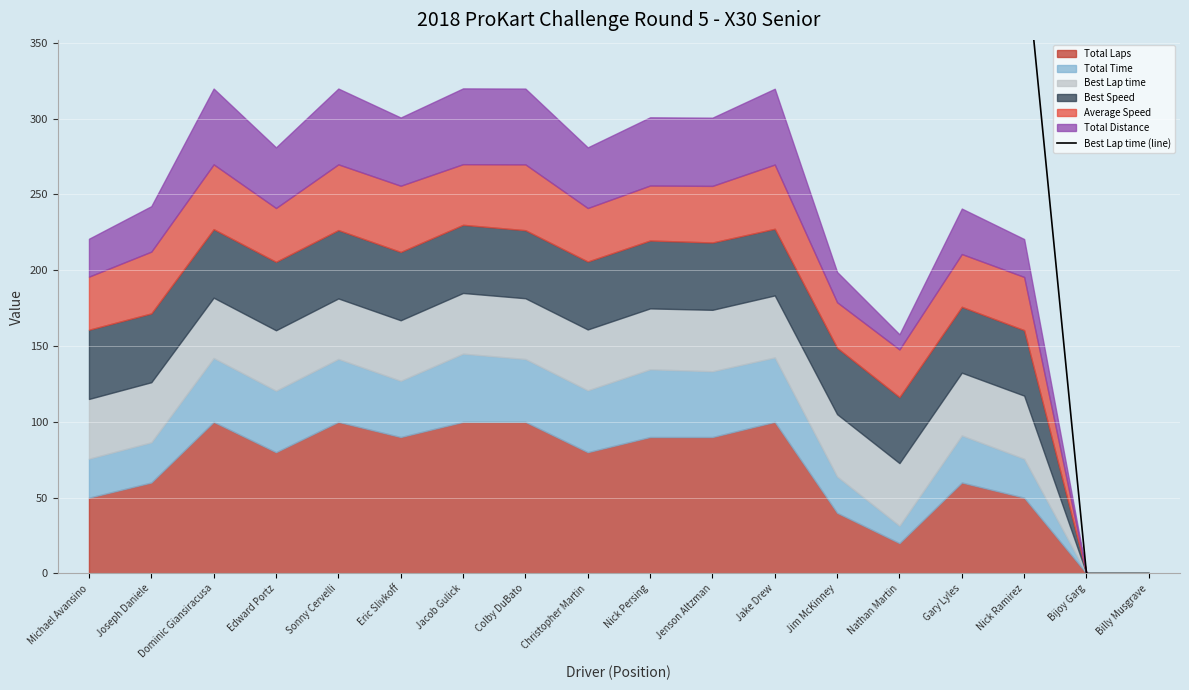

Reading left to right, list all the values displayed in this chart.

Michael Avansino=394.1	Joseph Daniele=396.4	Dominic Giansiracusa=398.1	Edward Portz=398.6	Sonny Cervelli=399.0	Eric Slivkoff=399.3	Jacob Gulick=400.3	Colby DuBato=400.9	Christopher Martin=401.5	Nick Persing=401.7	Jenson Altzman=405.2	Jake Drew=409.4	Jim McKinney=410.9	Nathan Martin=413.2	Gary Lyles=414.1	Nick Ramirez=416.5	Bijoy Garg=0.0	Billy Musgrave=0.0